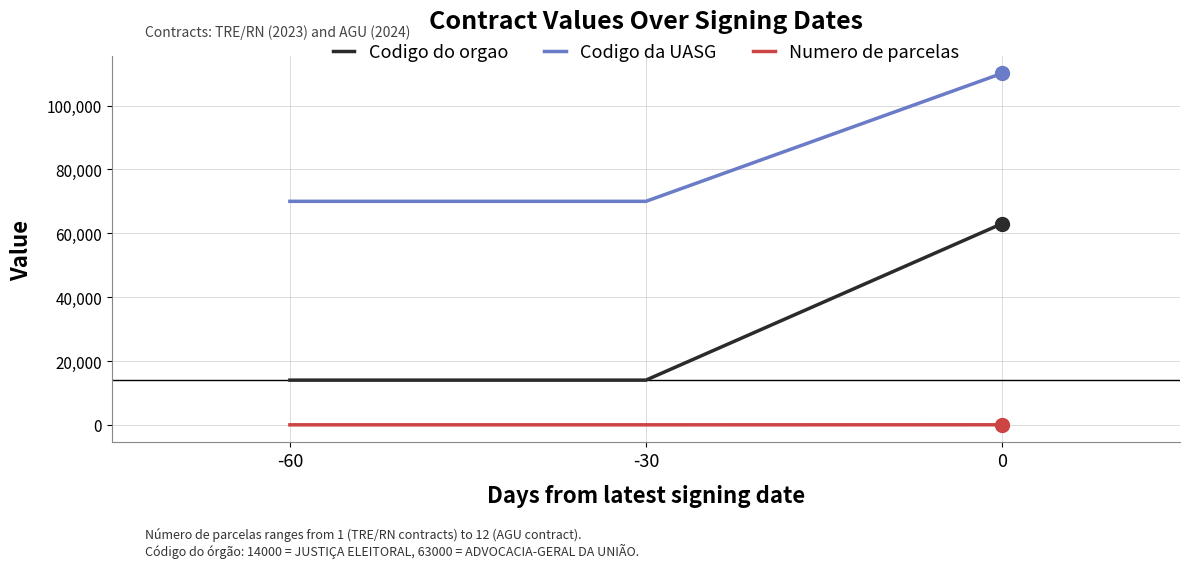

Rank the series at -60 from highest to lowest value.

Codigo da UASG, Codigo do orgao, Numero de parcelas